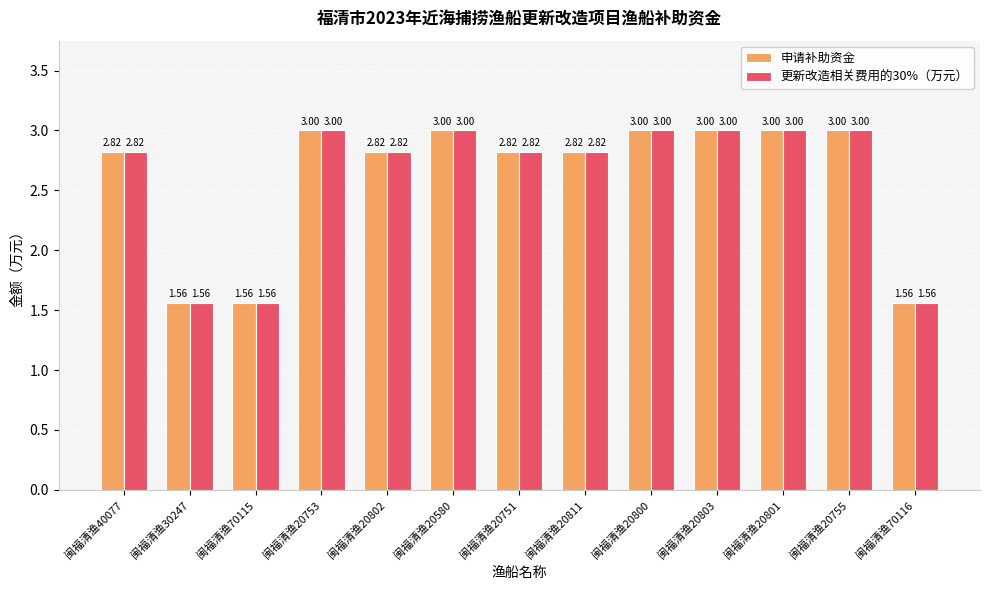

How many data points in 更新改造相关费用的30%（万元） are above 2?

10